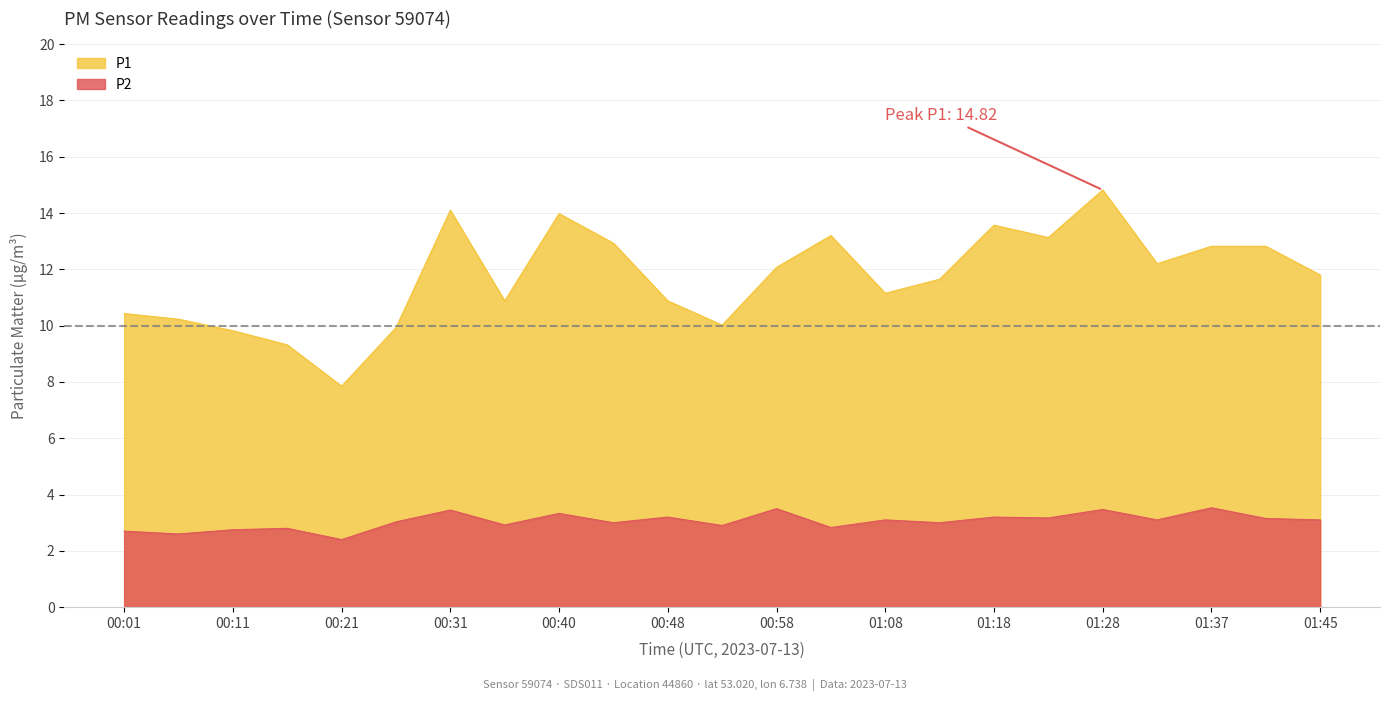

What is the average value of the P1 series?

11.7